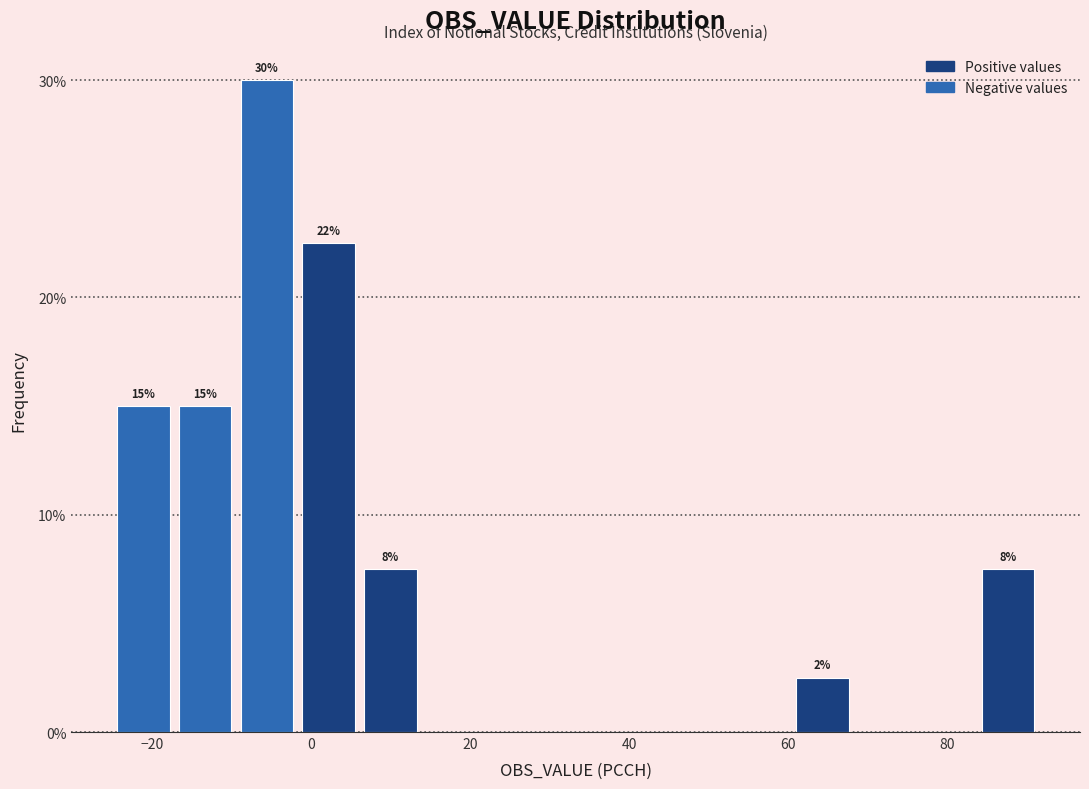

Around what value on the x-axis is the tallest bar? Give the approximate position of its centre, as read against the axis.

-6